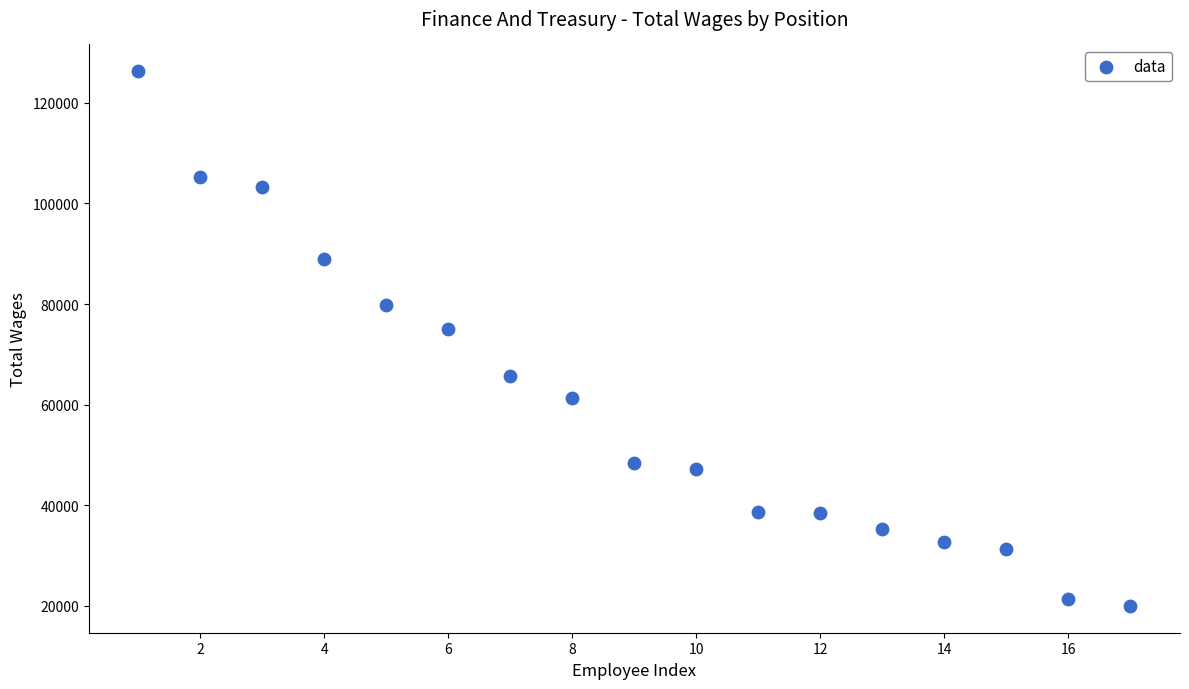

What is the range of X values (max minus min)?

16